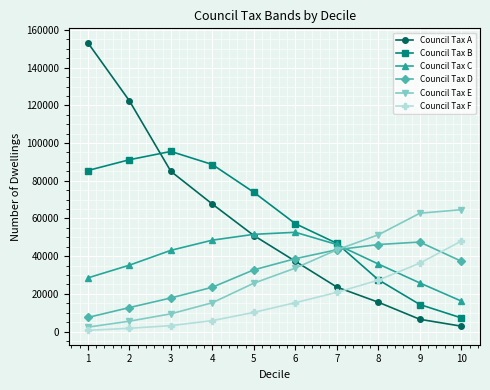

What are all the series names shown in the legend?

Council Tax A, Council Tax B, Council Tax C, Council Tax D, Council Tax E, Council Tax F